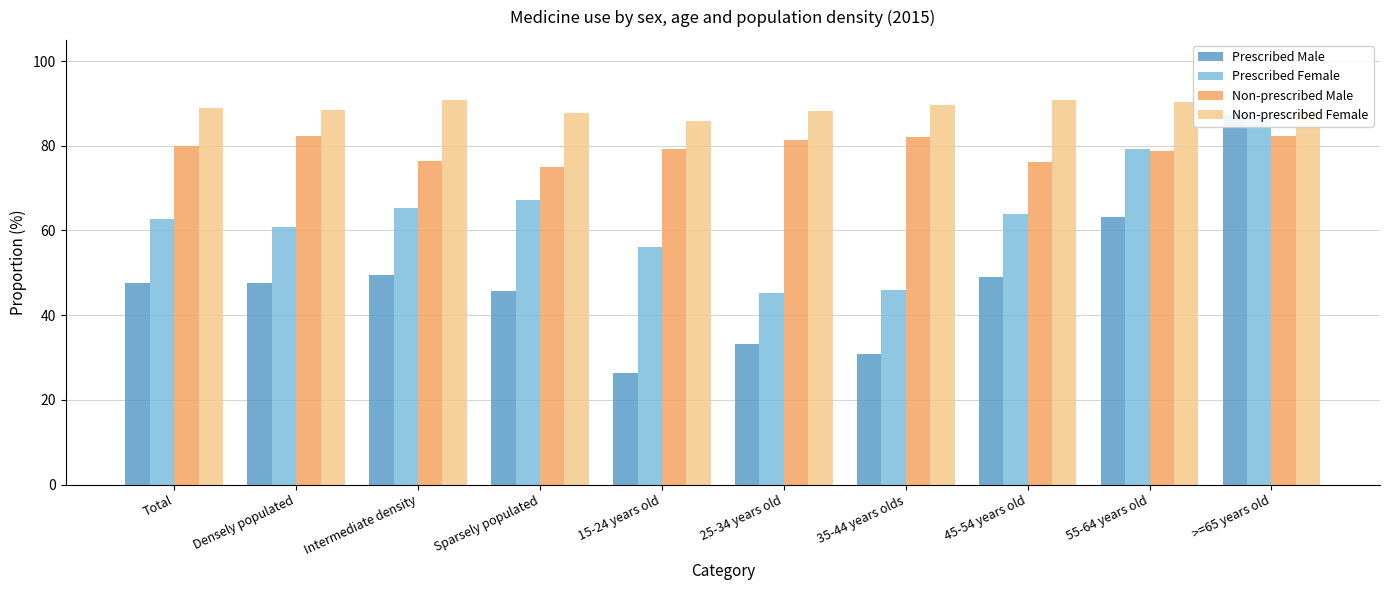

What is the label of the 8th bar from the left?

45-54 years old